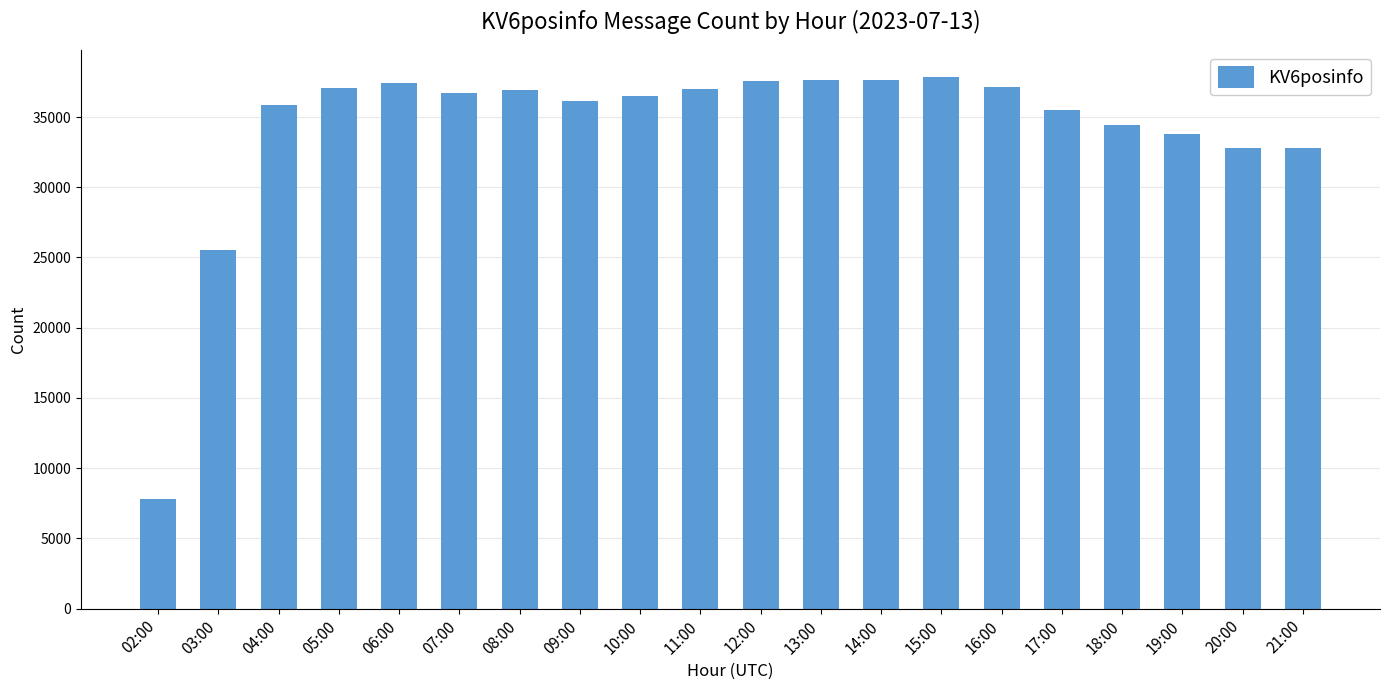

What is the maximum value shown in the chart?

37886